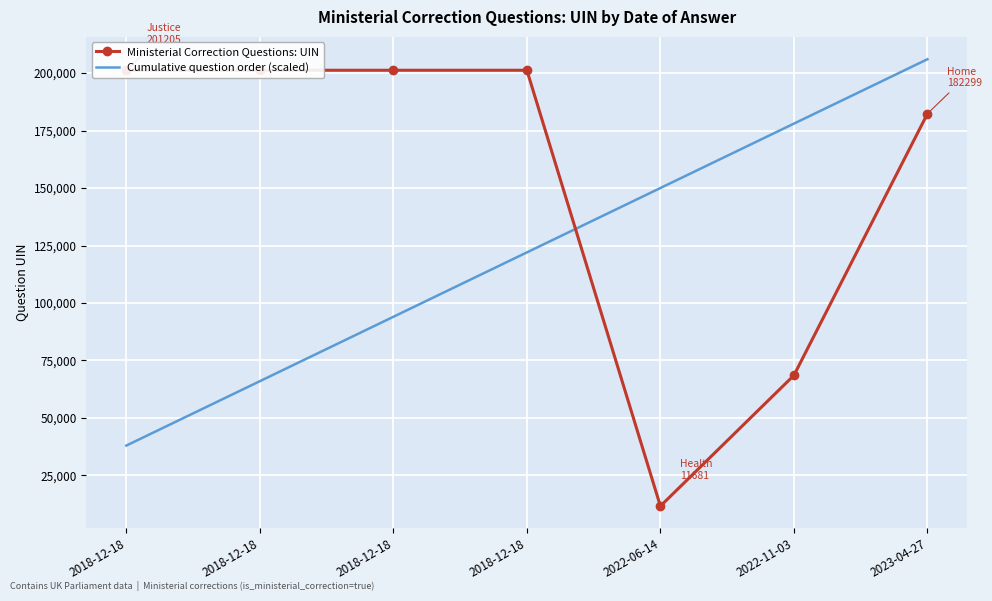

What are all the series names shown in the legend?

Ministerial Correction Questions: UIN, Cumulative question order (scaled)